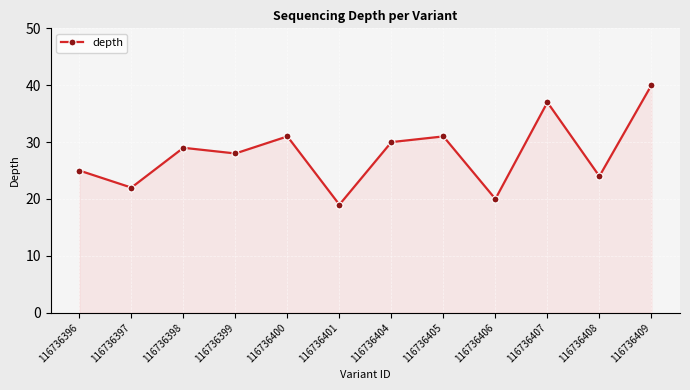

Does the chart have visible grid lines?

Yes